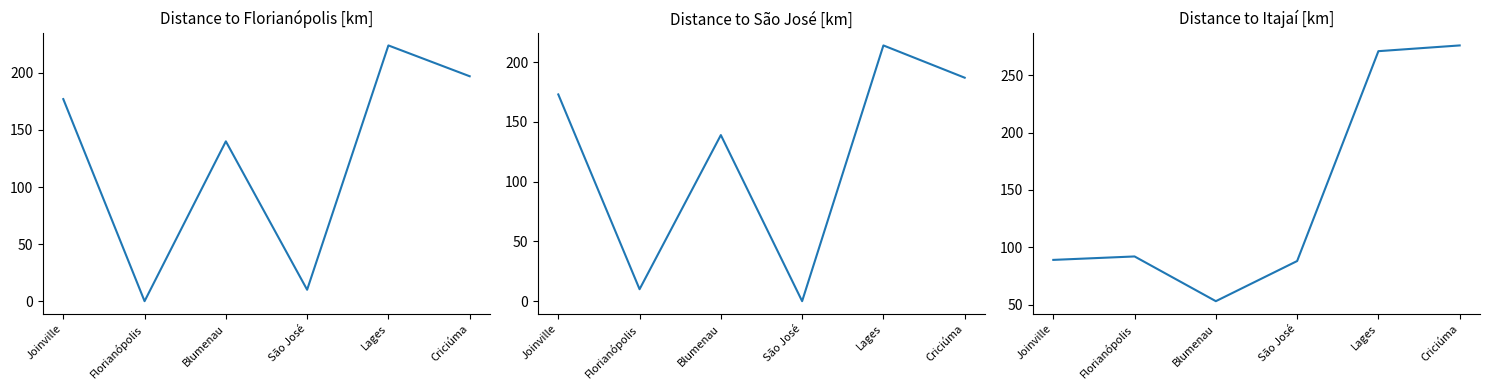

How many lines are shown in the chart?

3